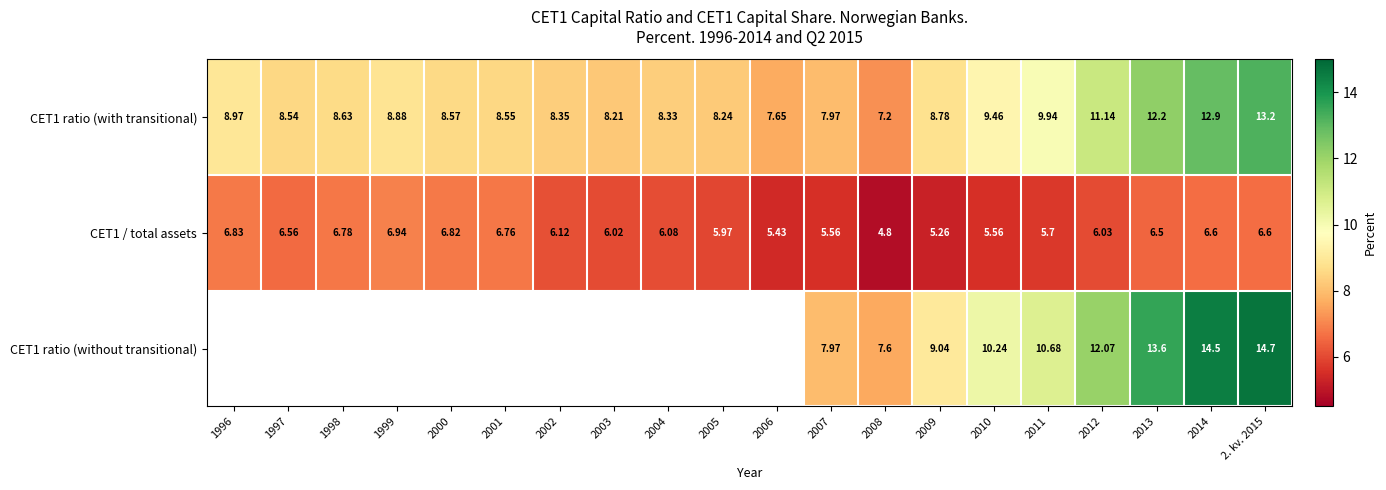

The CET1 ratio (without transitional) series shows 10.2 at 2010. True or false?

True